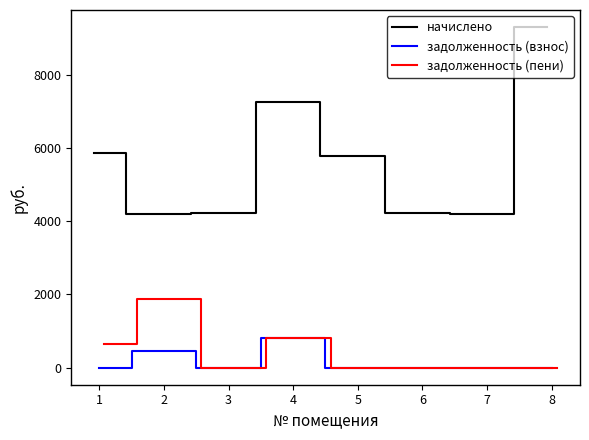

True or false: задолженность (взнос) has a value of -271.1 at 7.

False